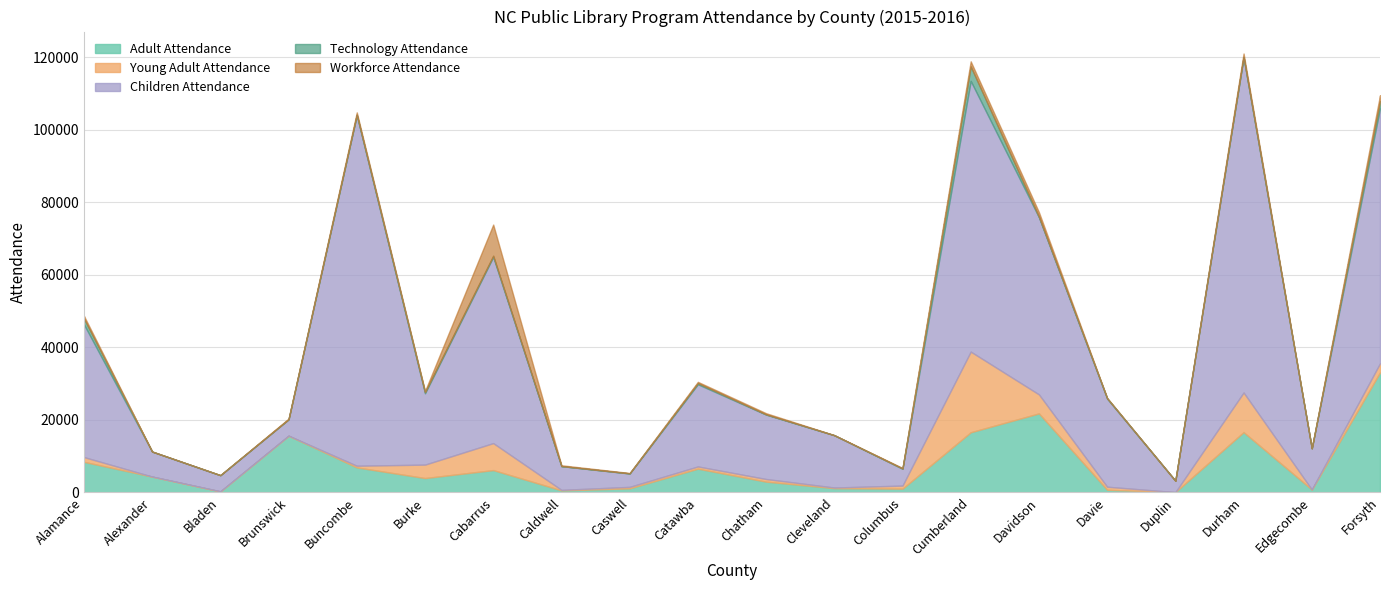

Where is the first local maximum for Technology Attendance?

Bladen